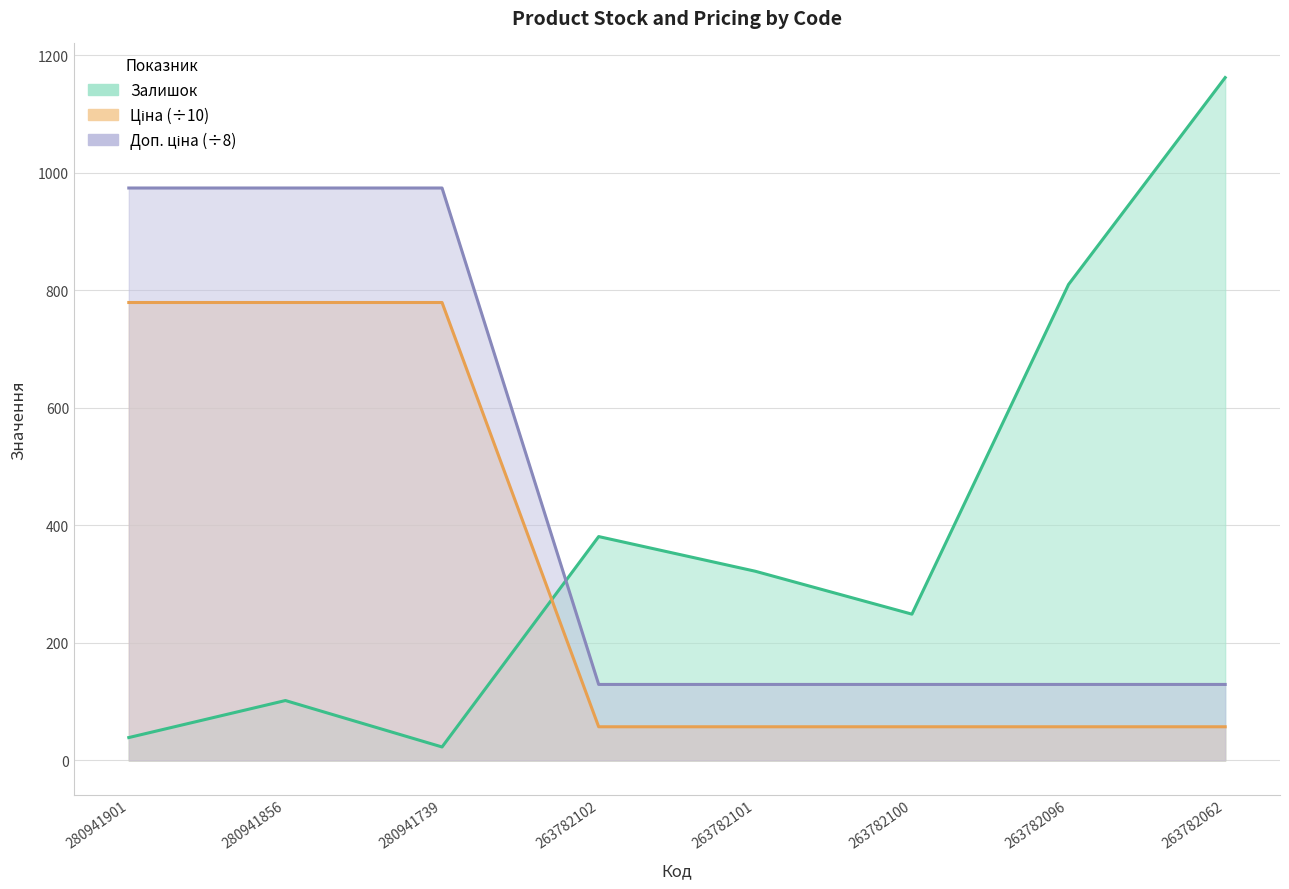

Which has a higher value, 280941901 or 263782096?

263782096